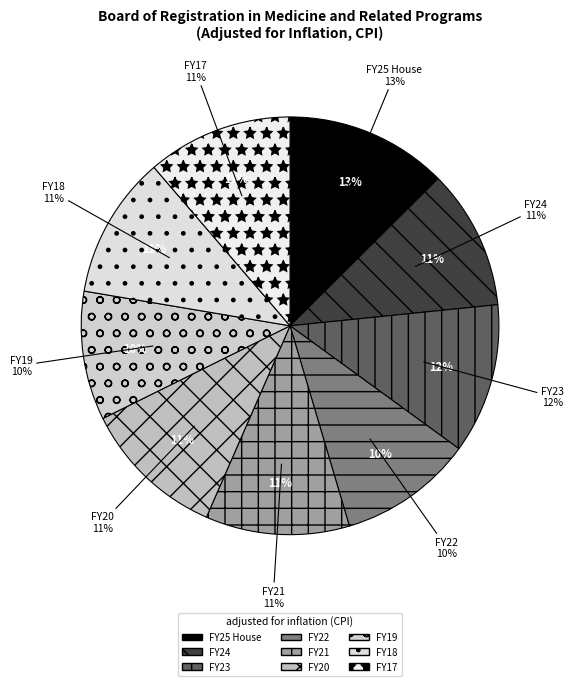

Rank the categories by value from lowest to highest.

FY19, FY22, FY24, FY18, FY20, FY21, FY17, FY23, FY25 House